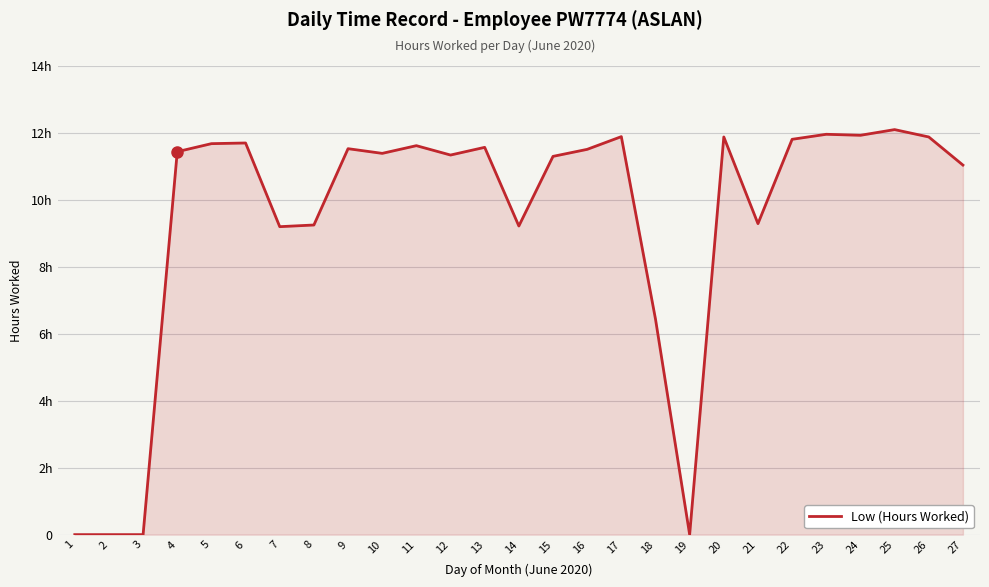

What is the value of the 9th point from the left?

11.5